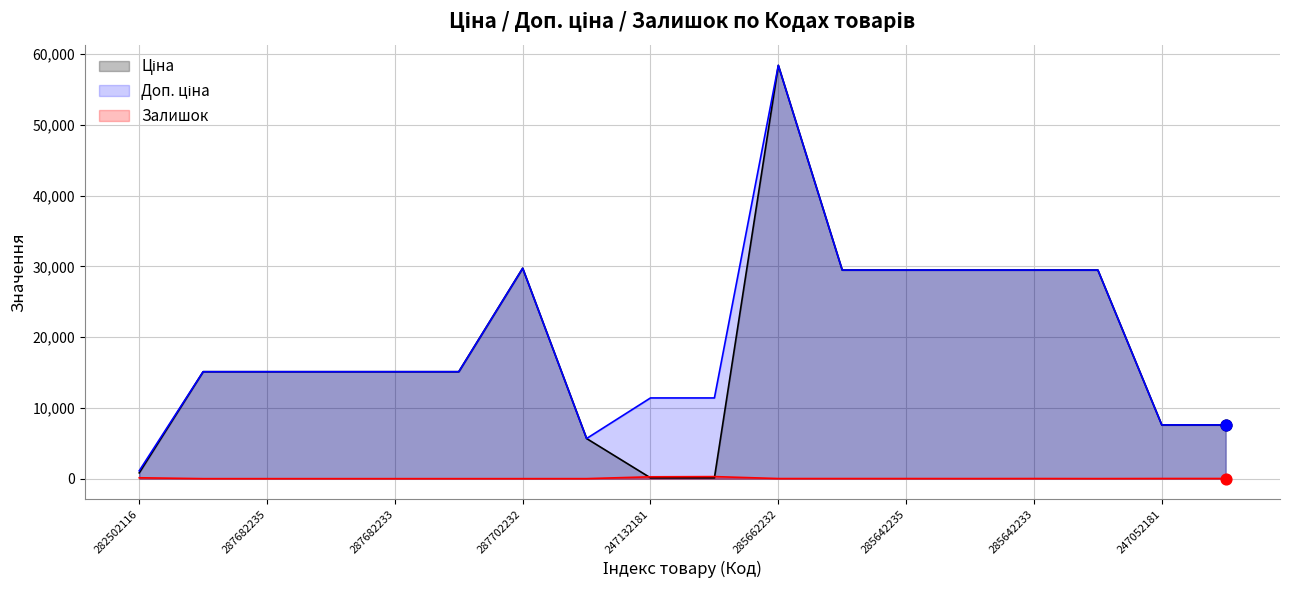

At how many categories does at least one series exceed 46369?

1